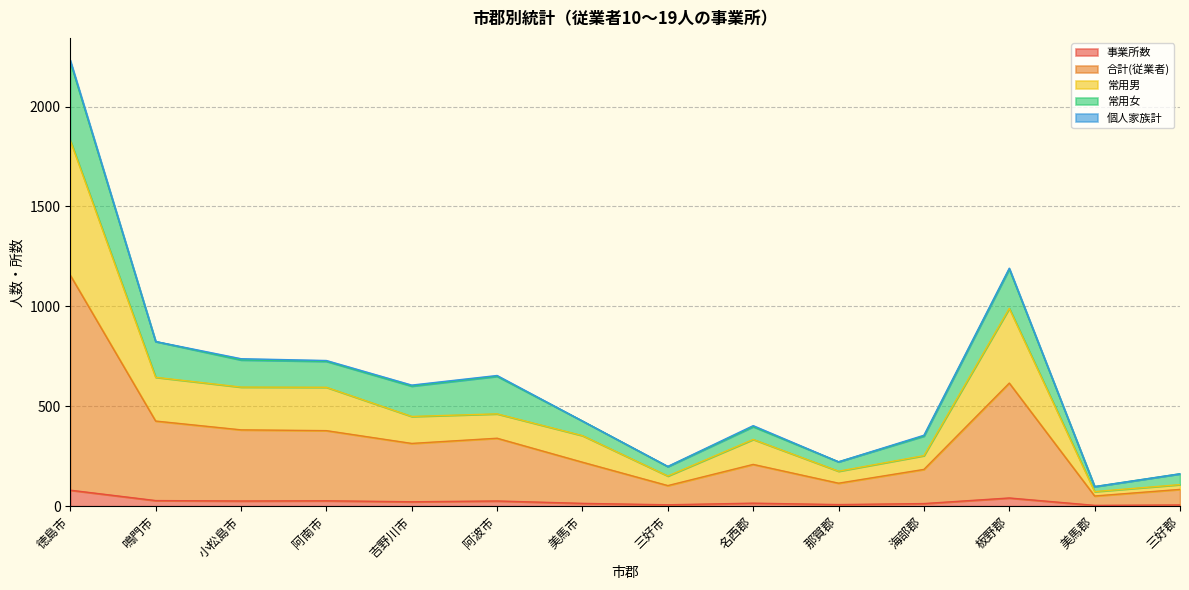

List the labels in order of 合計(従業者) value, largest first.

徳島市, 板野郡, 鳴門市, 小松島市, 阿南市, 阿波市, 吉野川市, 美馬市, 名西郡, 海部郡, 那賀郡, 三好市, 三好郡, 美馬郡